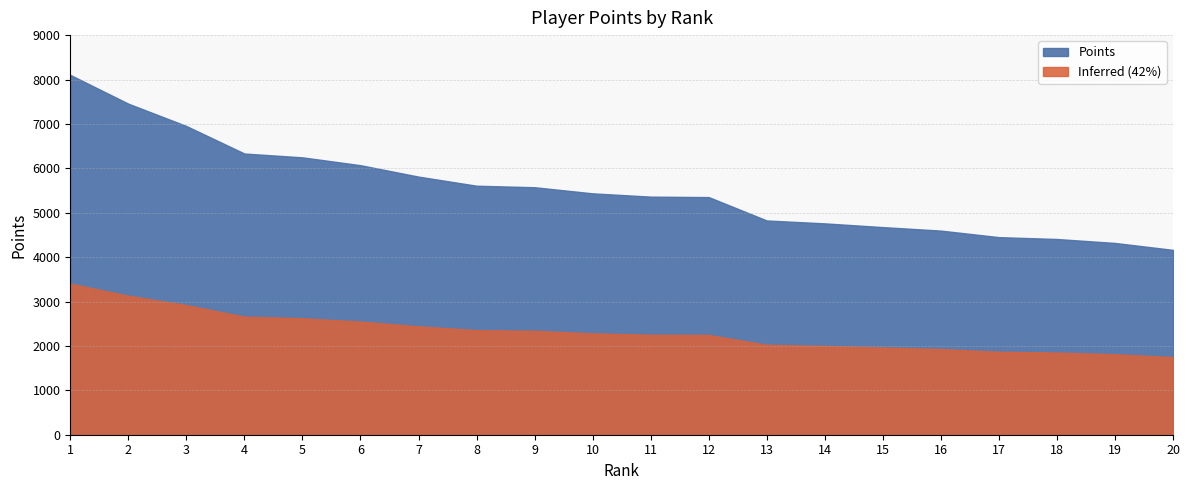

Which has a higher value, 3 or 15?

3